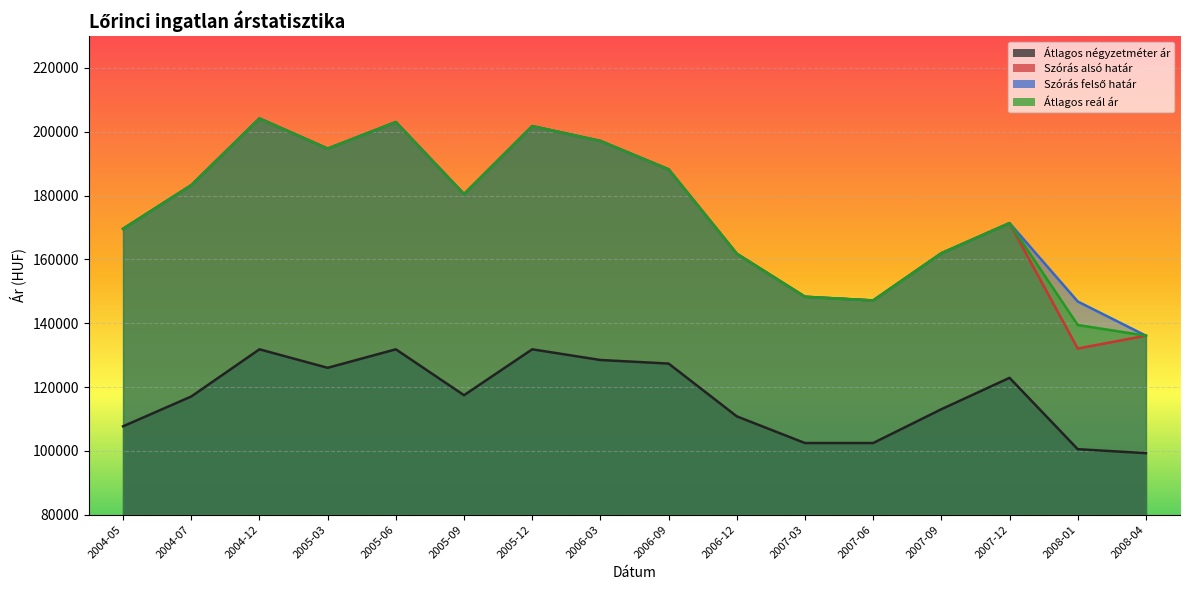

Reading right to left, transcribe all the data shown in this chart.

Átlagos négyzetméter ár: 99280	100520	122882	113033	102444	102444	110809	127351	128467	131818	117439	131818	126021	131818	117033	107692
Szórás alsó határ: 136095	132071	171369	161920	147132	148287	161772	188219	197110	201762	180440	203026	194708	204163	183252	169586
Szórás felső határ: 136095	146801	171369	161920	147132	148287	161772	188219	197110	201762	180440	203026	194708	204163	183252	169586
Átlagos reál ár: 136095	139436	171369	161920	147132	148287	161772	188219	197110	201762	180440	203026	194708	204163	183252	169586